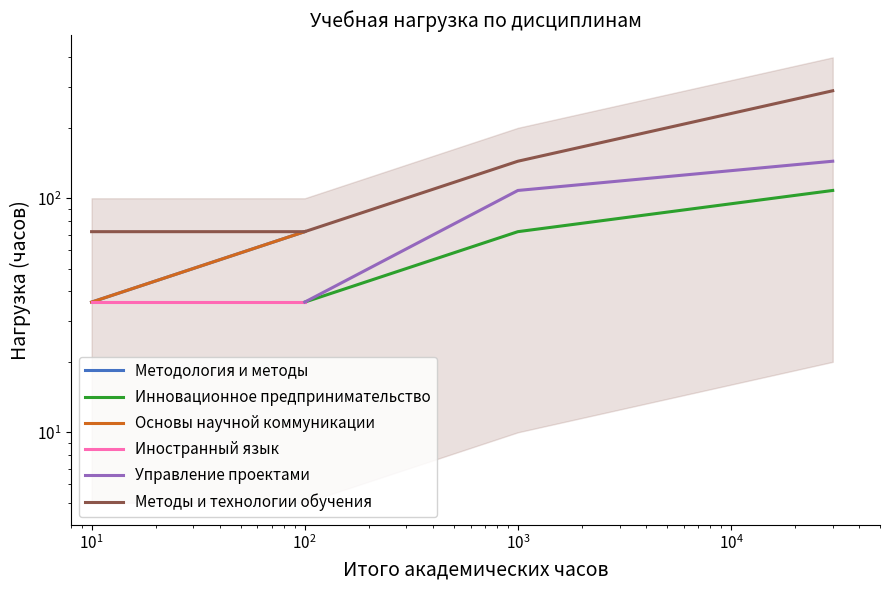

What is the greatest value displayed?

288.0